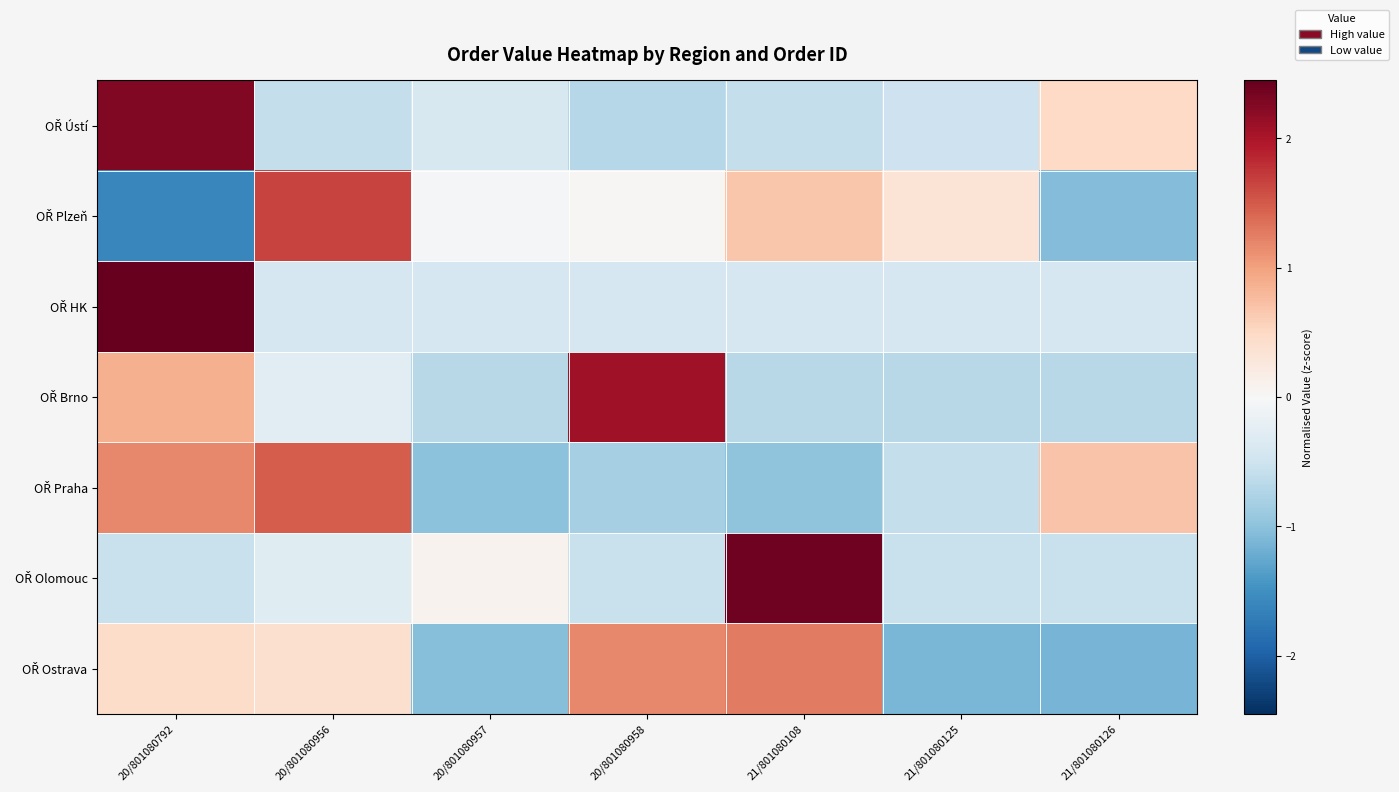

At which category is the sum across all series the highest?

20/801080792